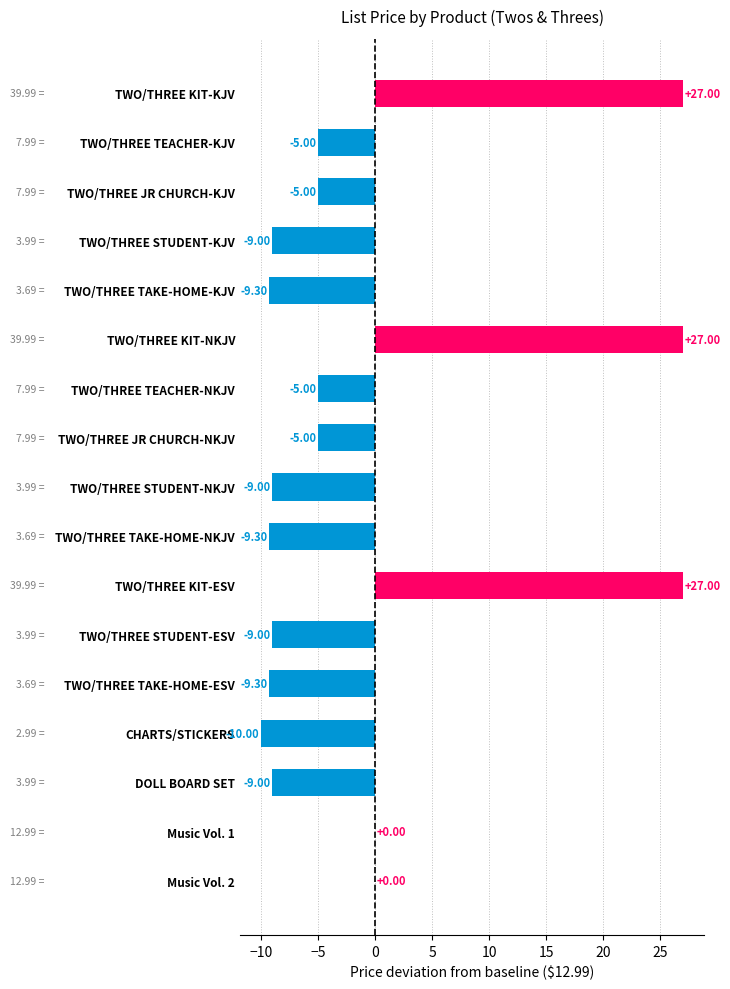

Which has a higher value, TWO/THREE STUDENT-ESV or TWO/THREE KIT-NKJV?

TWO/THREE KIT-NKJV